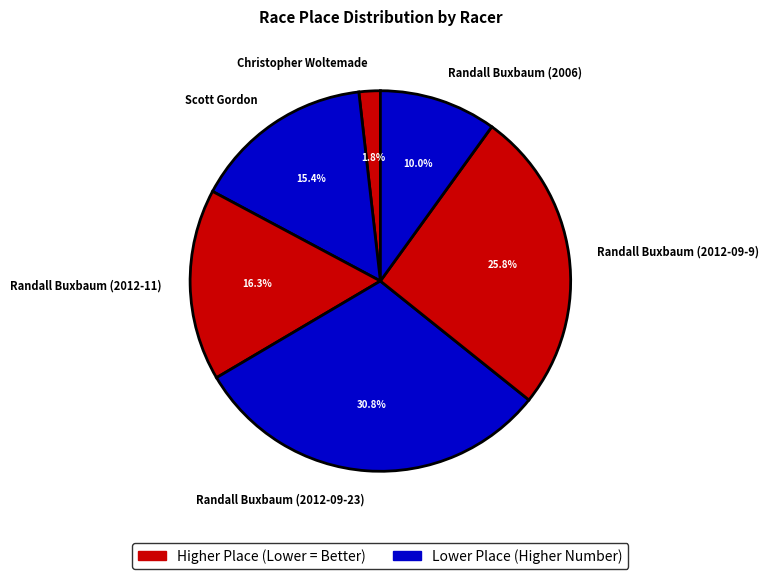

To the nearest percent, what percentage of the pie is Scott Gordon?

15%